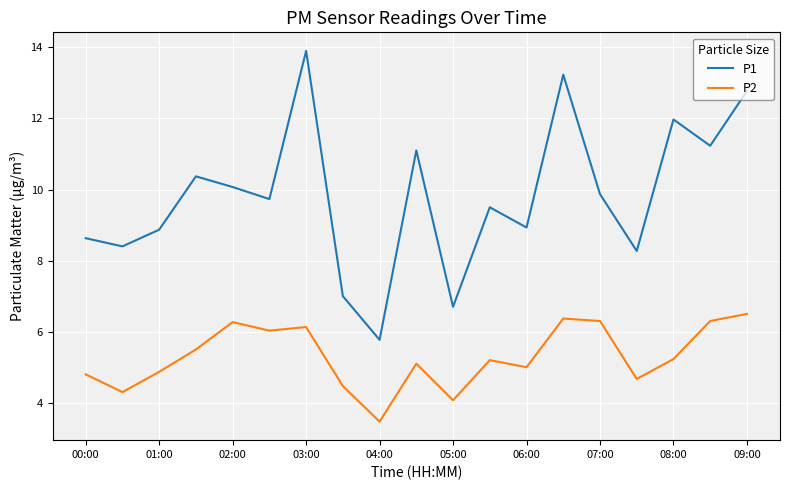

What is the difference between the maximum and minimum values in the P2 series?

3.0